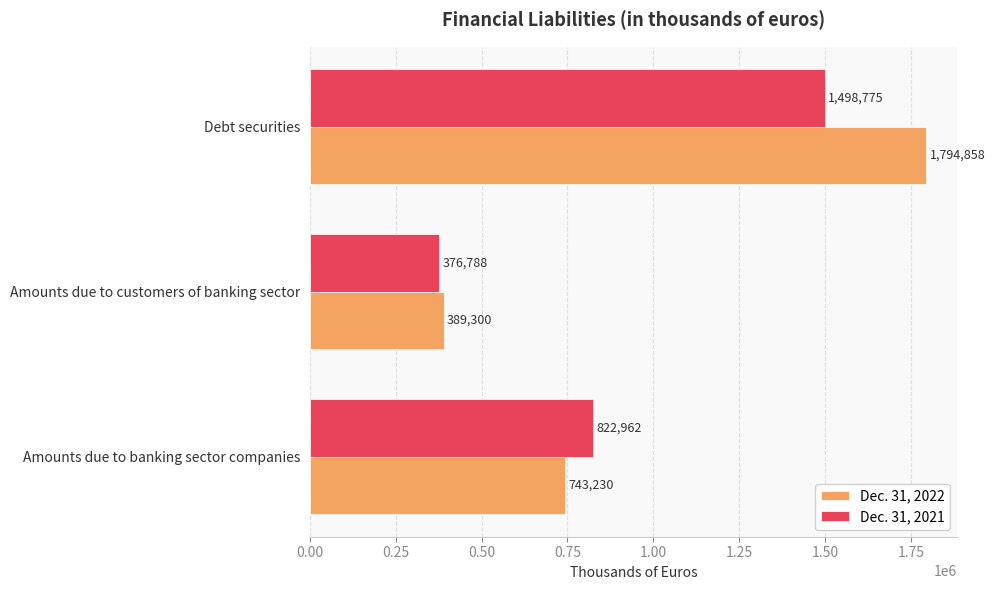

What is the sum of all Dec. 31, 2022 values?

2927388